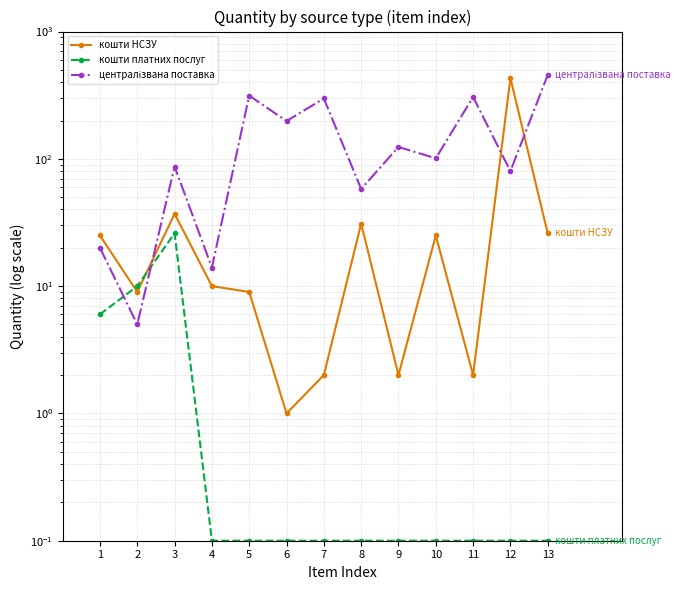

At which label does кошти НСЗУ reach its peak?

12